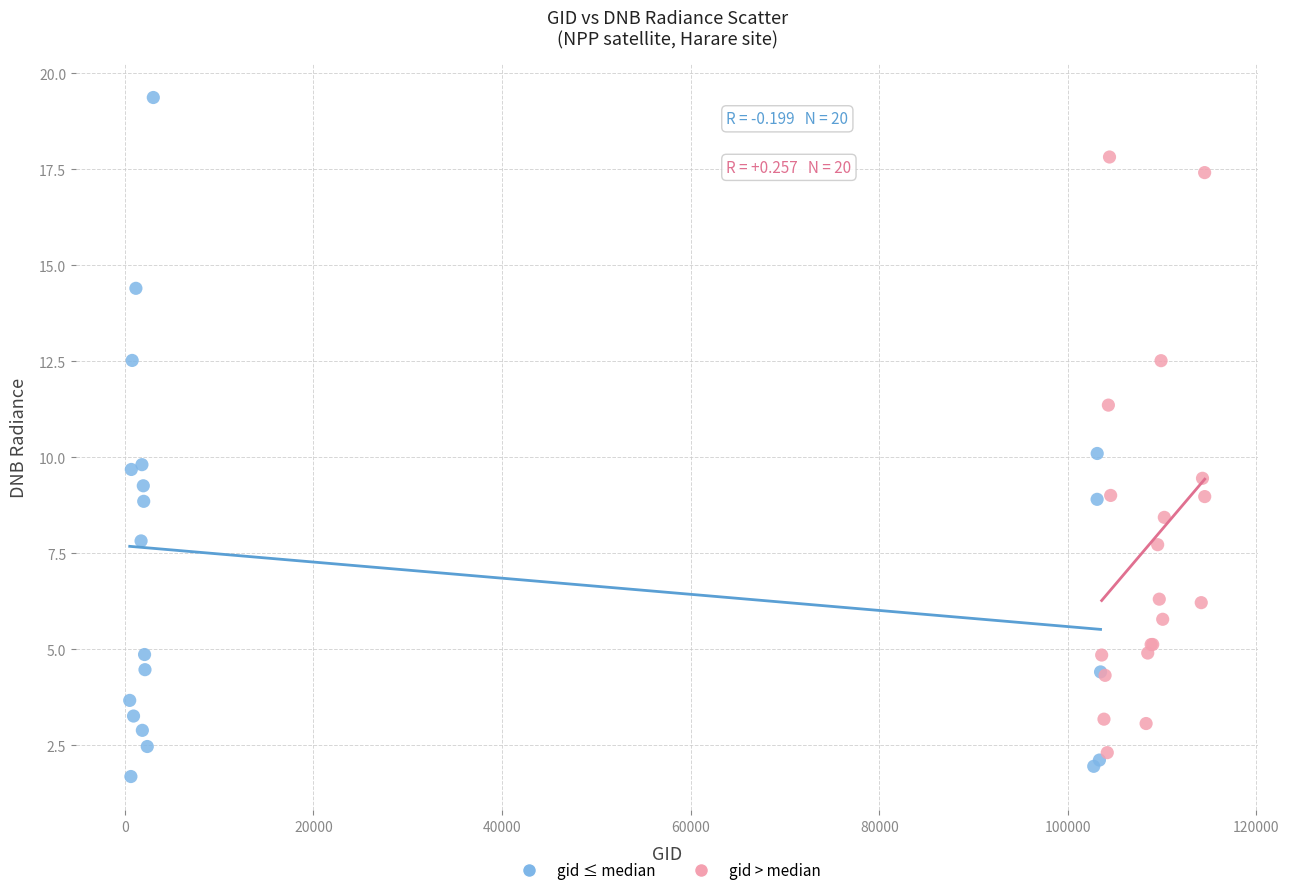

Which series contains the highest Y value?

gid ≤ median